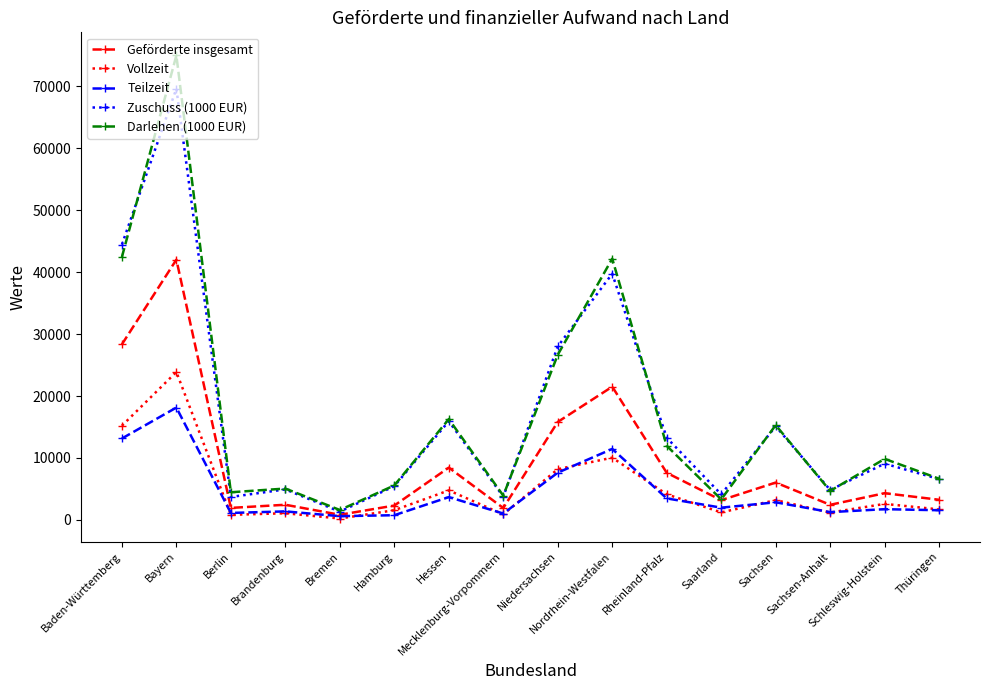

What is the highest value of the Teilzeit series?

18135.0